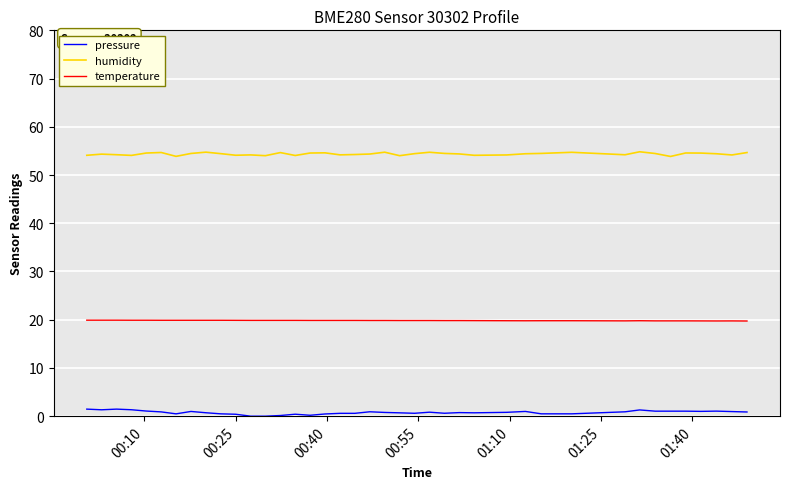

True or false: pressure and humidity intersect in this chart.

False